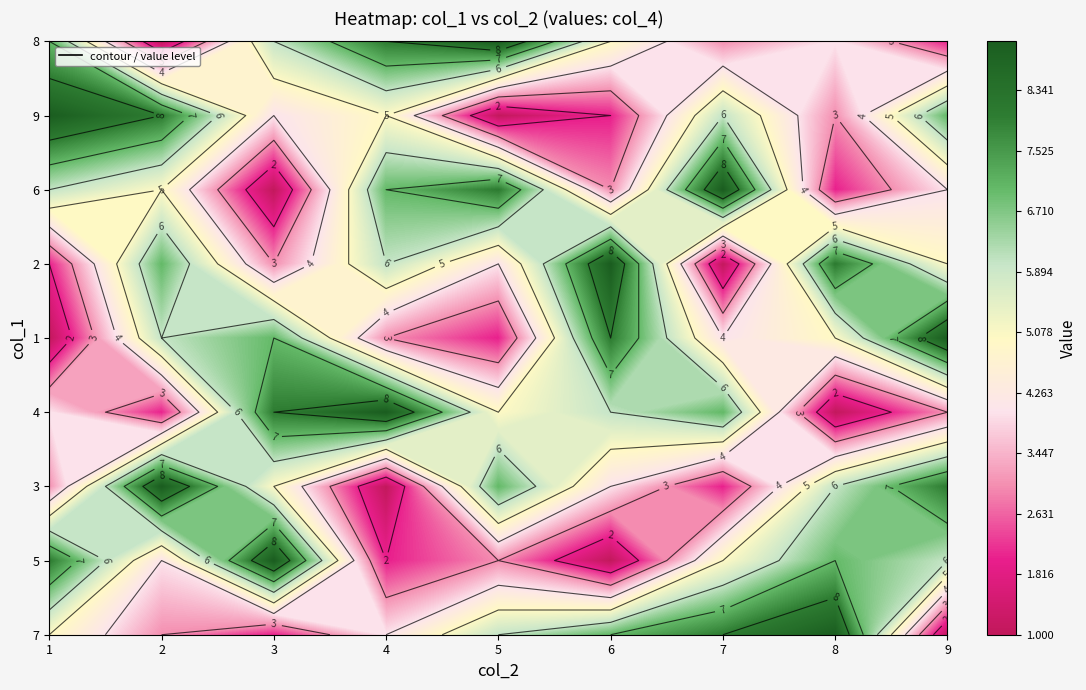

What is the sum of the 2 values at 7 and 5?

17